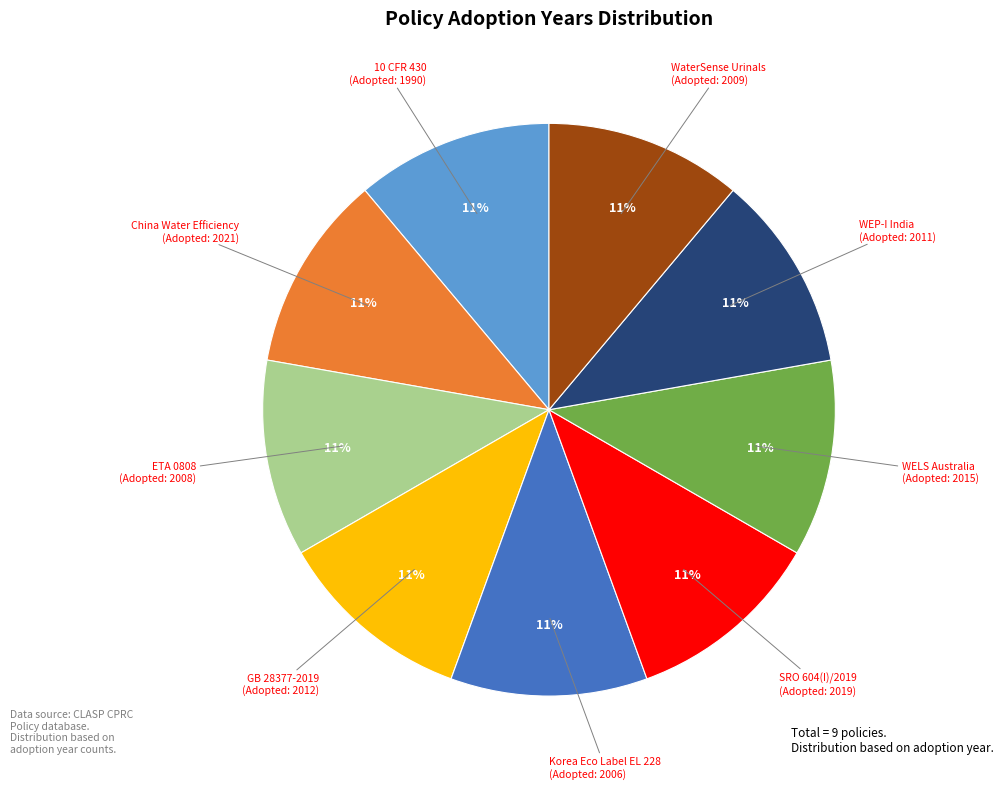

Count the number of slices in the pie.

9